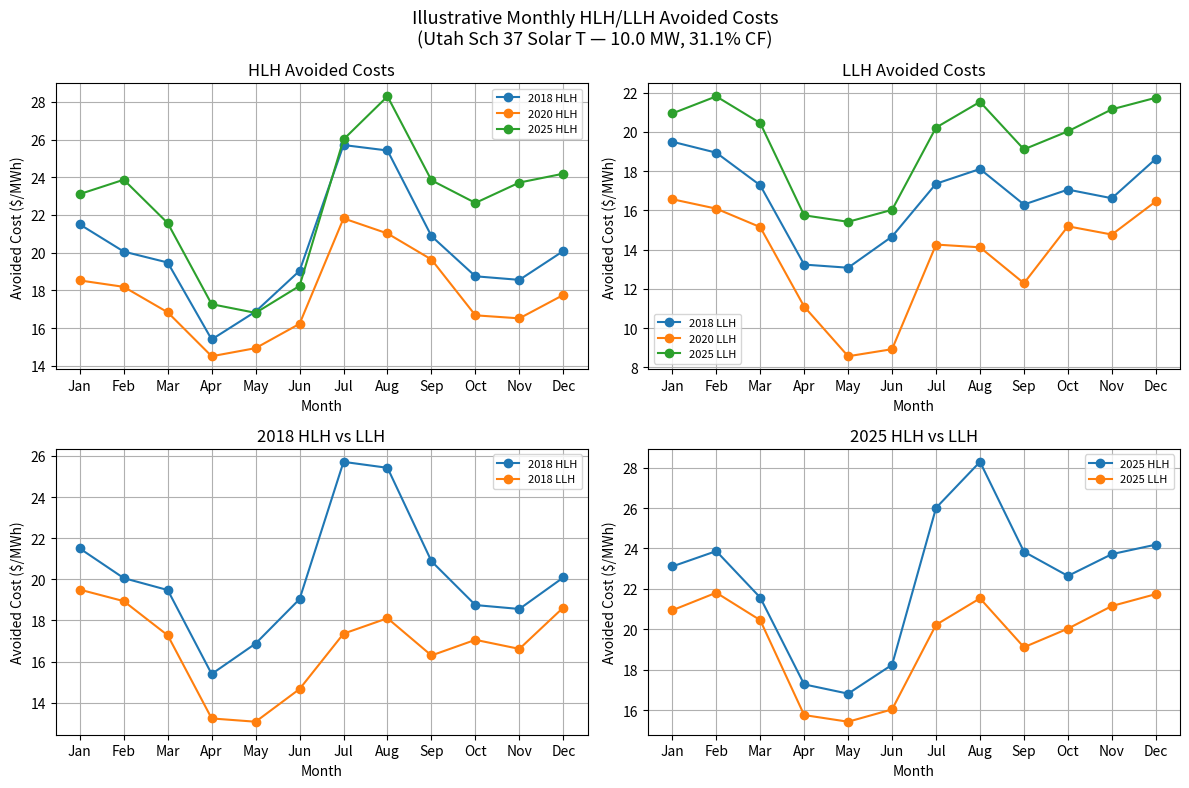

True or false: 2020 LLH and 2020 HLH cross at least once.

False